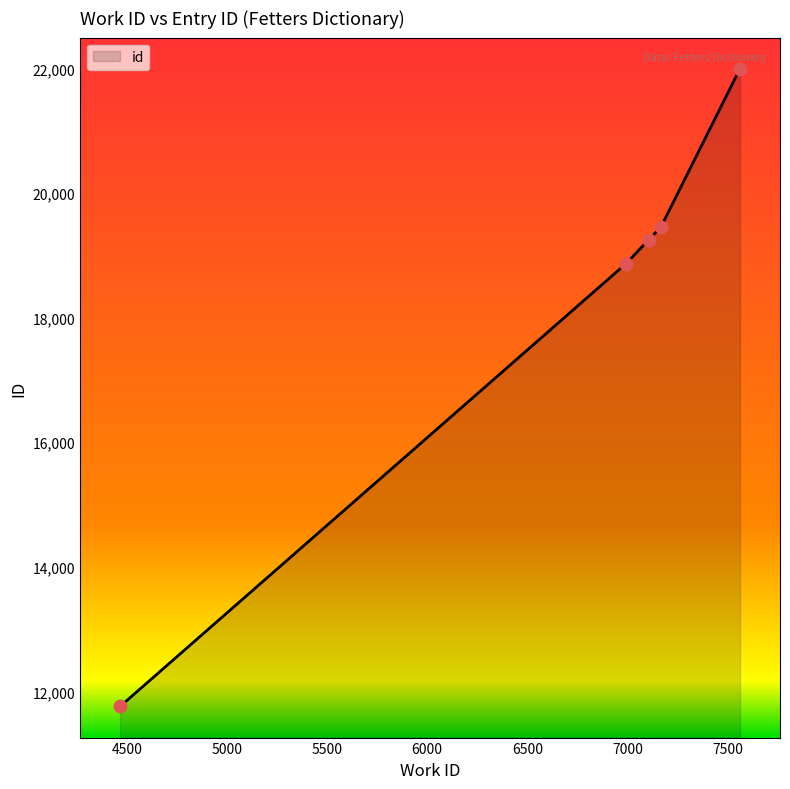

What is the change in value from 4466 to 7106?

+7491